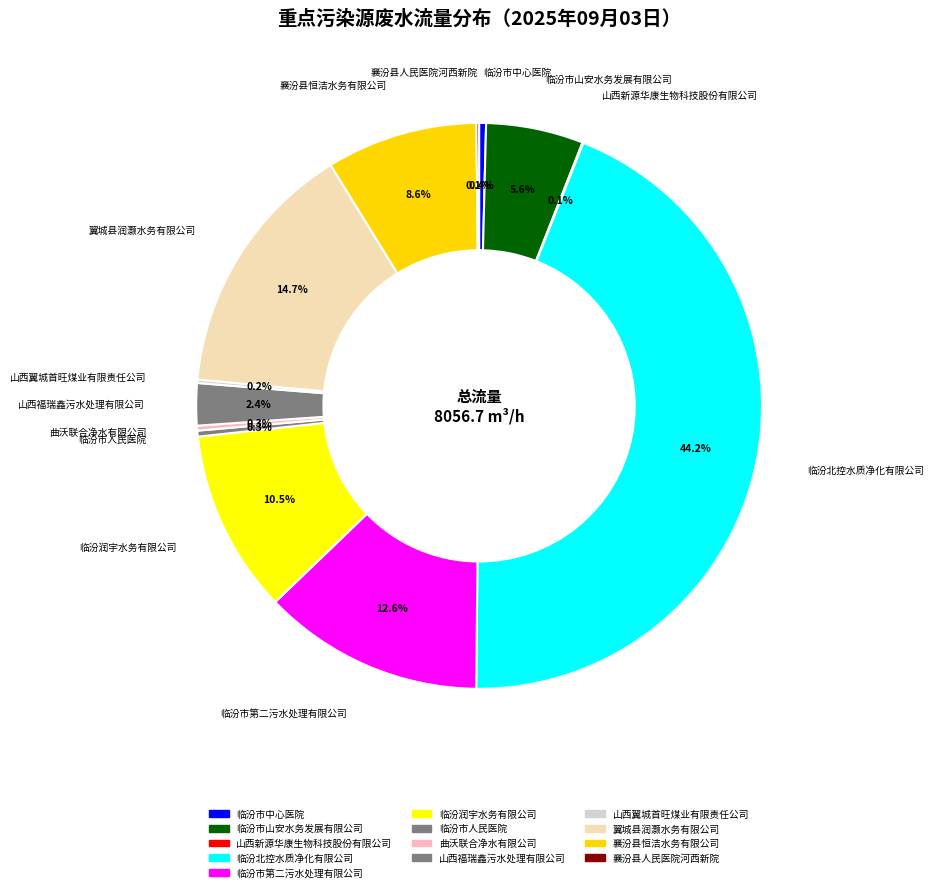

How many slices are in this pie chart?

13